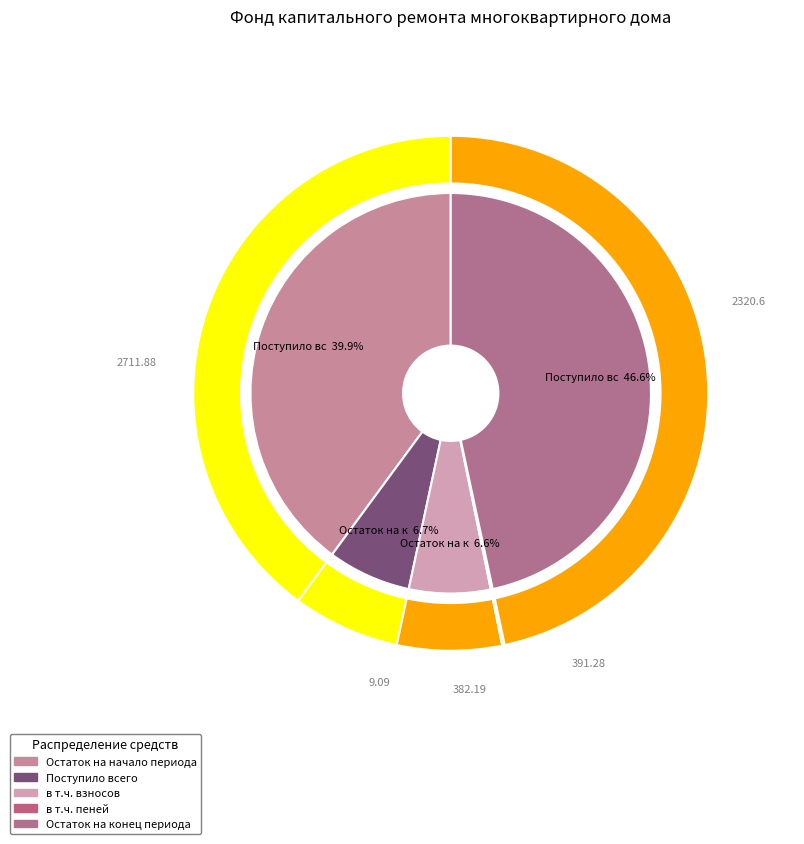

Is it true that в т.ч. пеней is 0% of the pie?

True